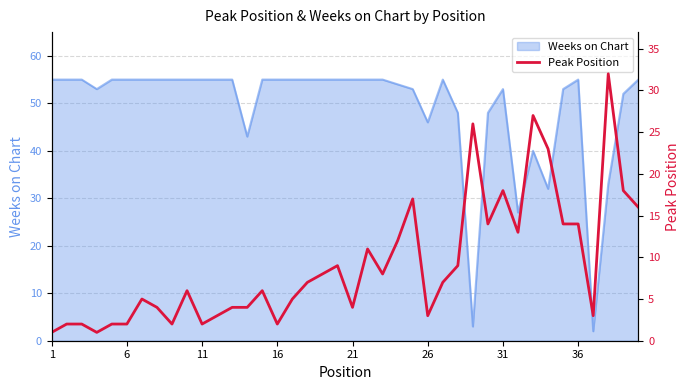

The value of Weeks on Chart at 11 is 76. True or false?

False